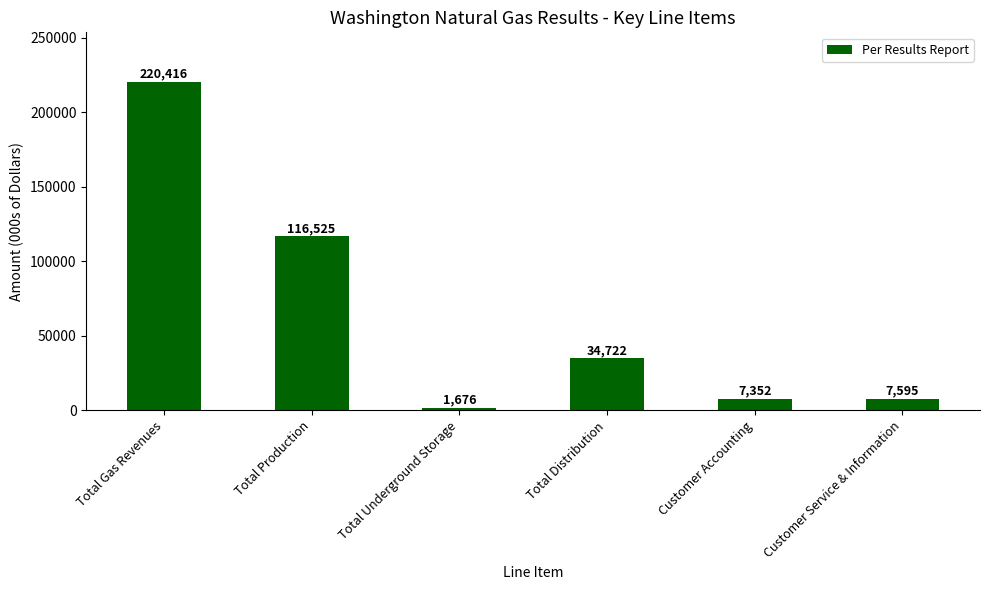

At which label does the data first exceed 34722?

Total Gas Revenues